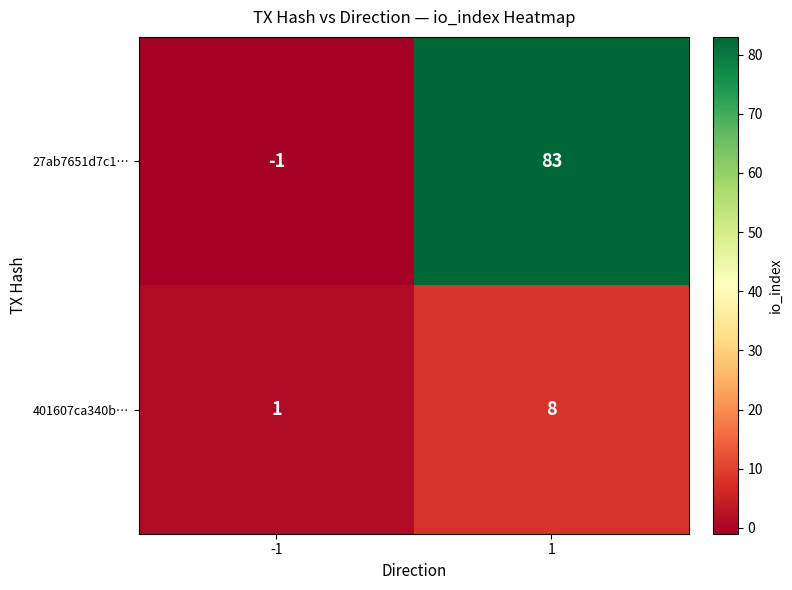

What is the difference between the 27ab7651d7c1… values at -1 and 1?

84